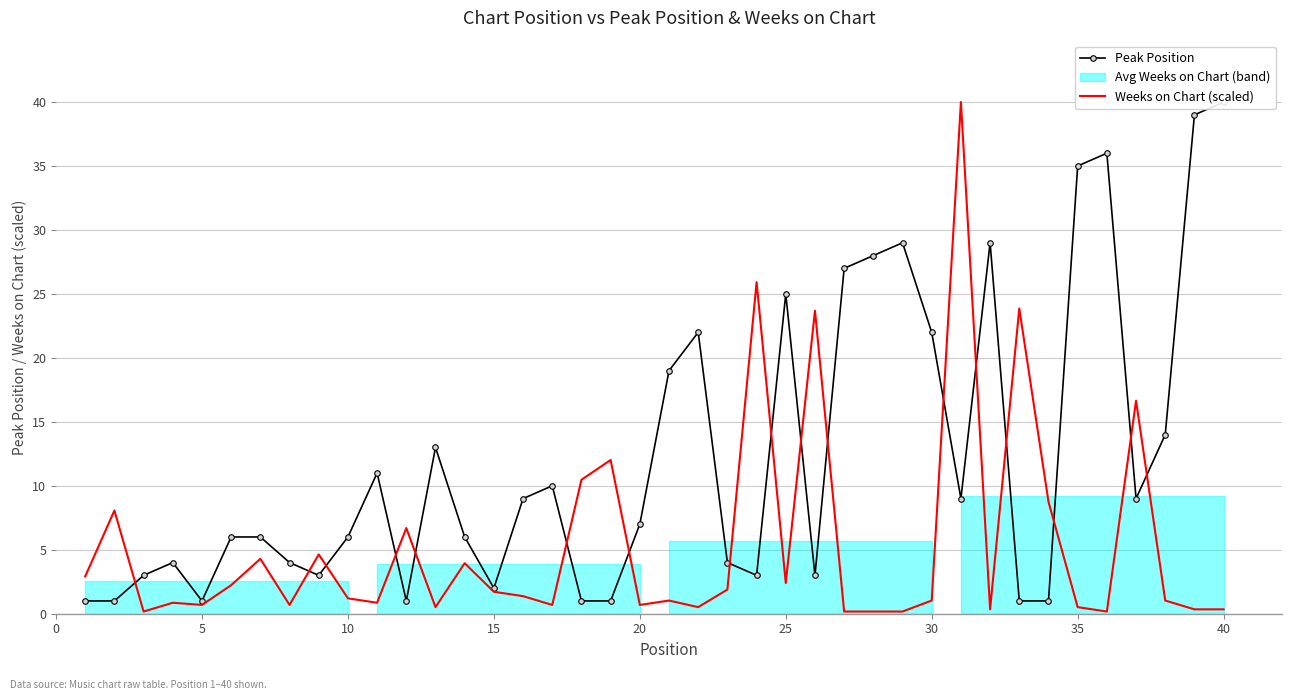

True or false: Weeks on Chart (scaled) has more than 1 points higher than both neighbors.

True